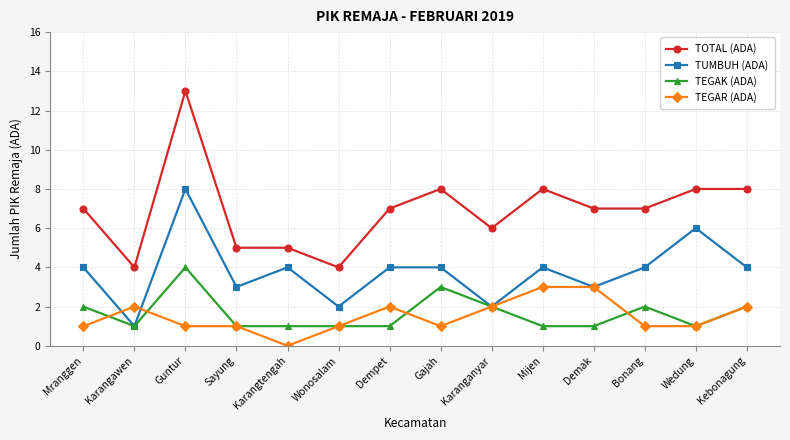

Is it true that TUMBUH (ADA) equals 4 at Karangtengah?

True